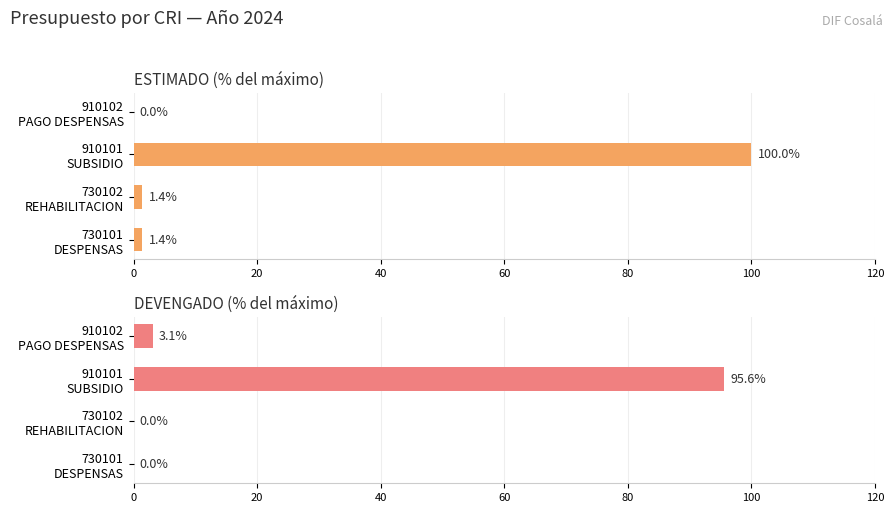

How many groups of bars are there?

4